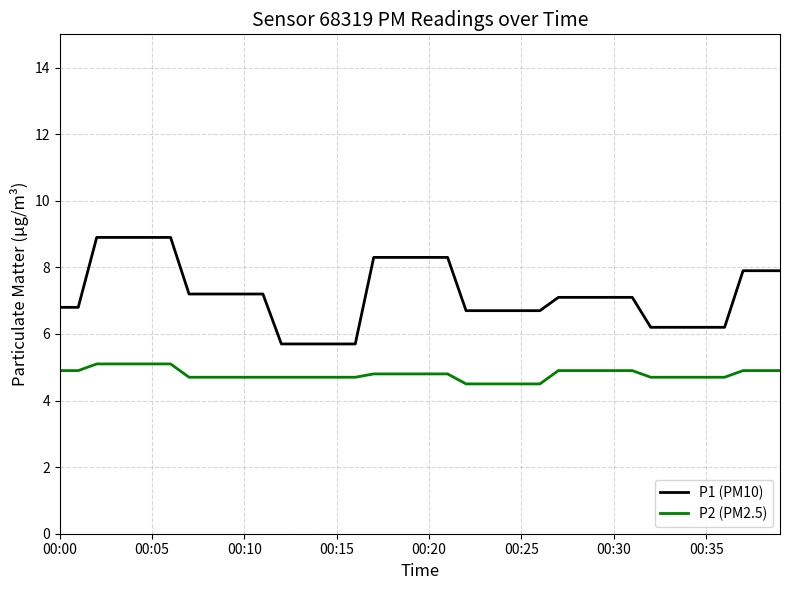

What is the difference between the second highest and minimum values in the P1 (PM10) series?

3.2